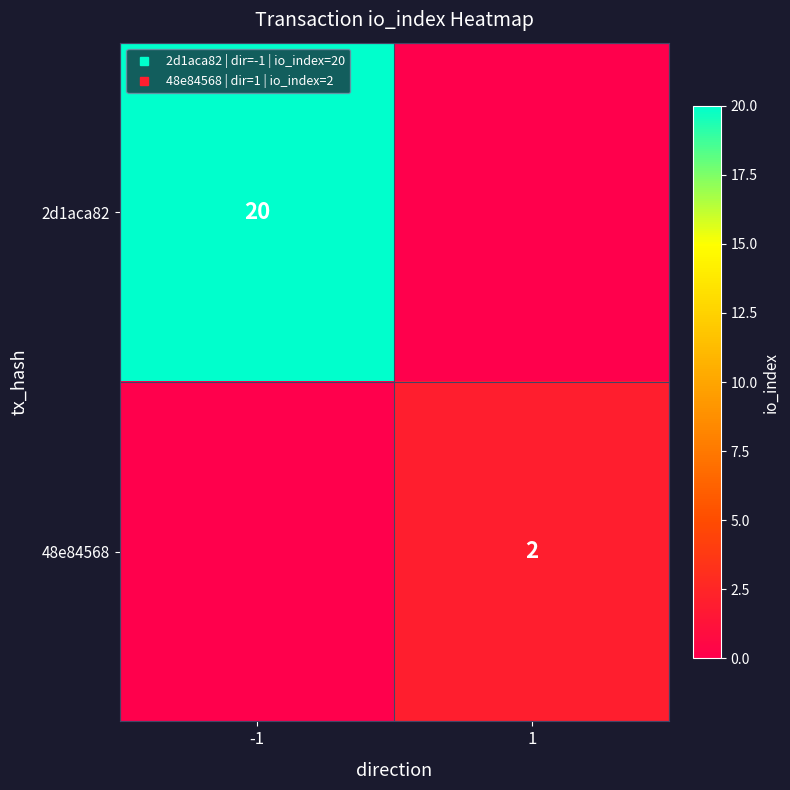

What is the maximum value for 2d1aca82?

20